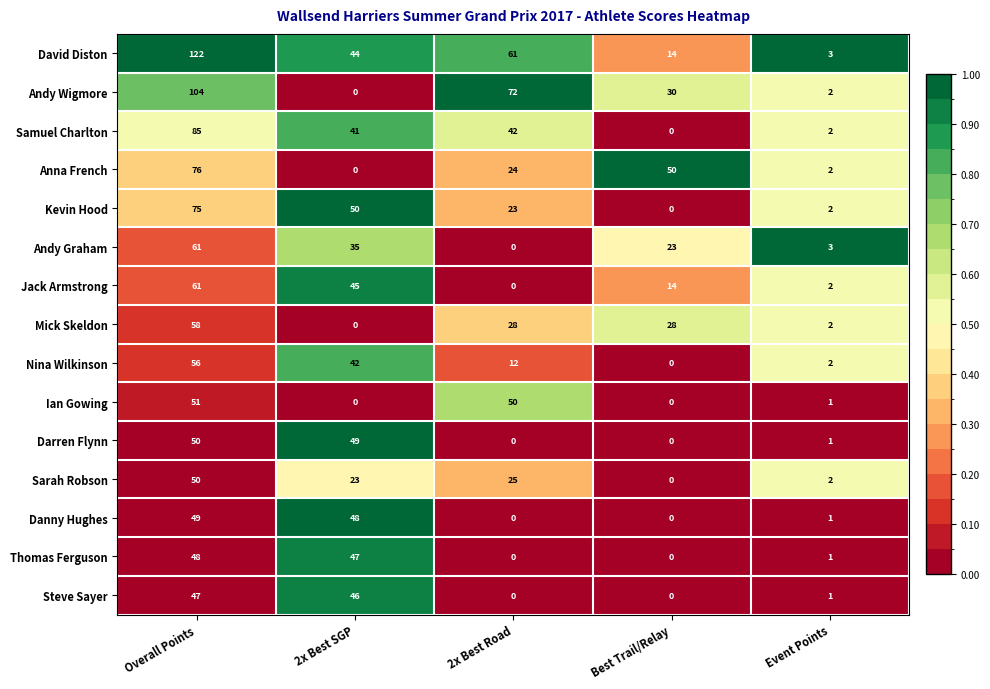

How many data points does each series have?

5